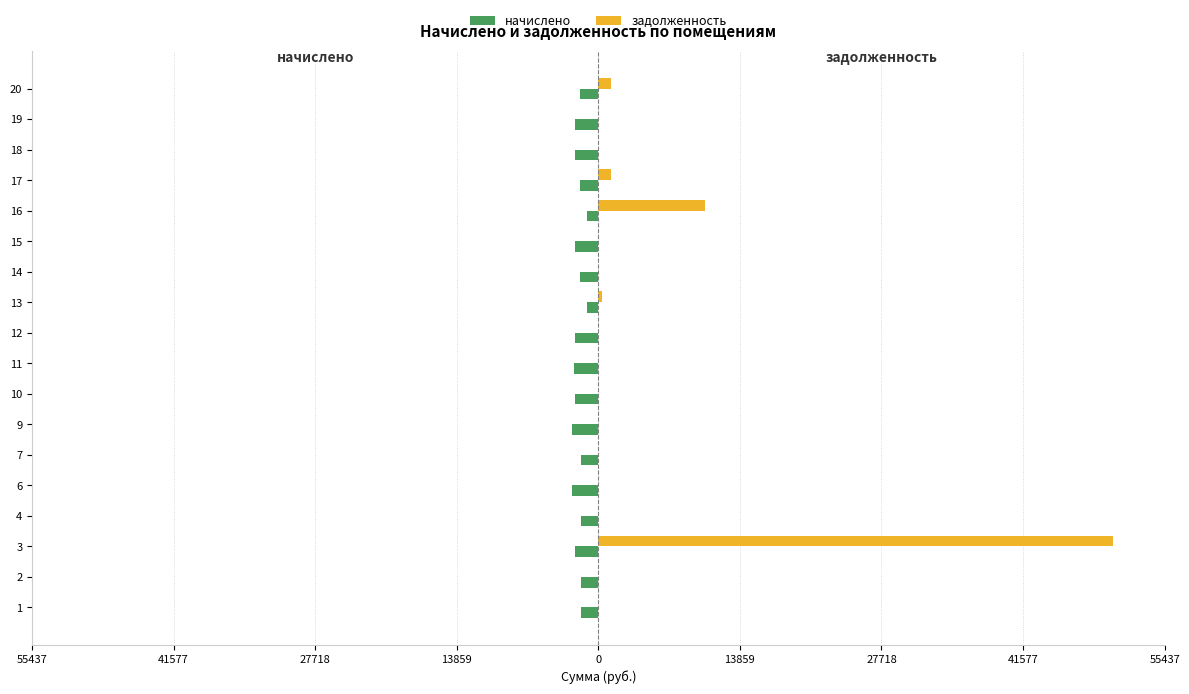

What is the average value of the начислено series?

-1975.2